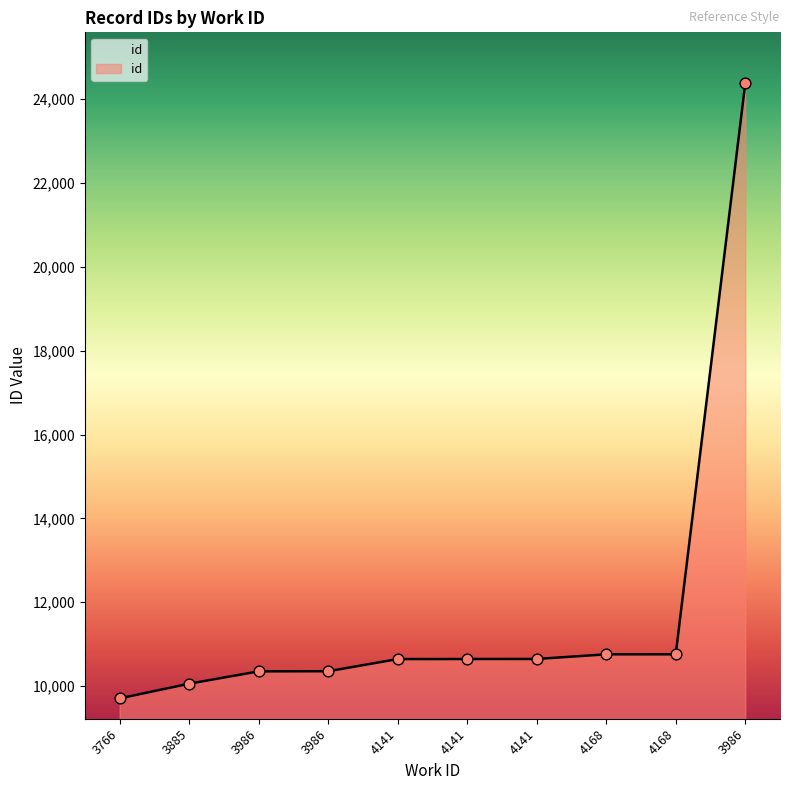

Between 3885 and 4168, which is larger?

4168